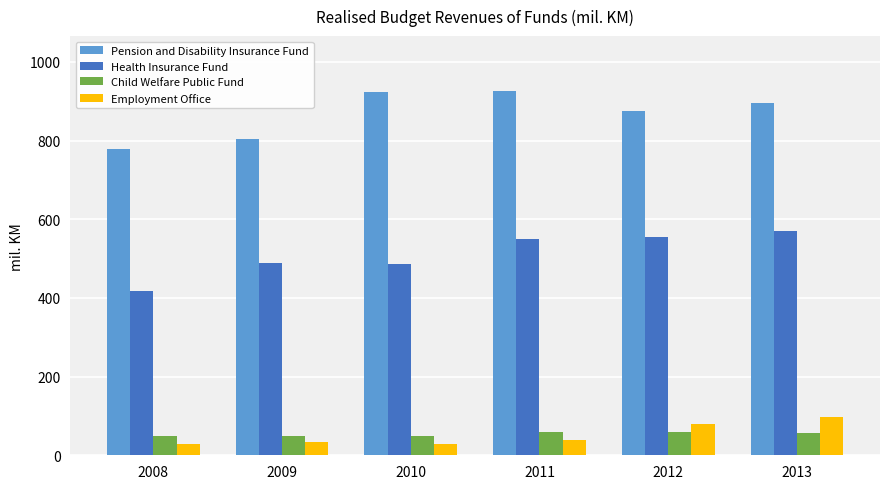

Does the chart contain stacked bars?

No